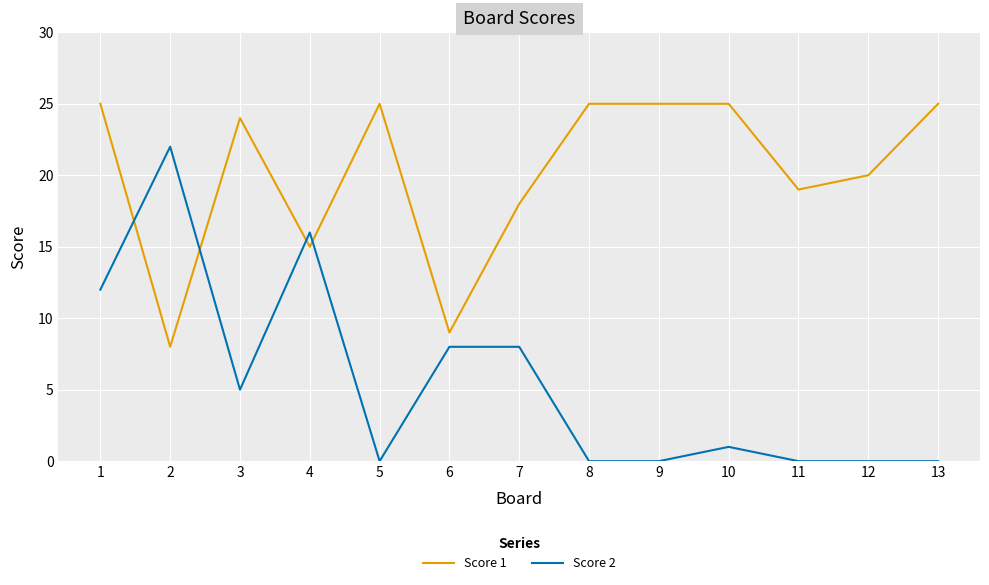

After their last crossing, which series has the higher values: Score 1 or Score 2?

Score 1